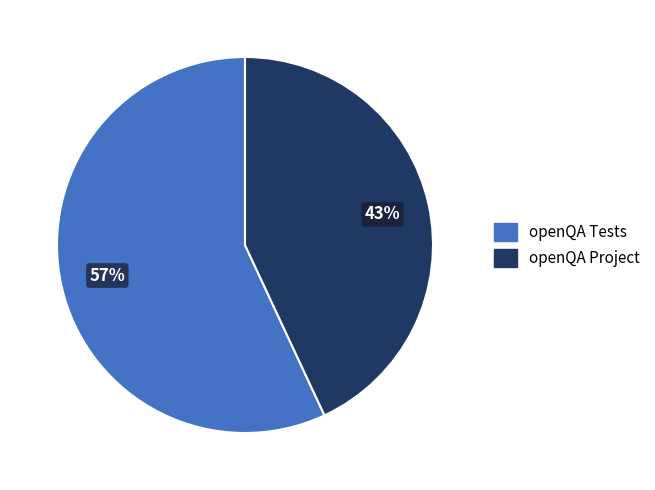

Combined, do openQA Tests and openQA Project account for over 50%?

Yes